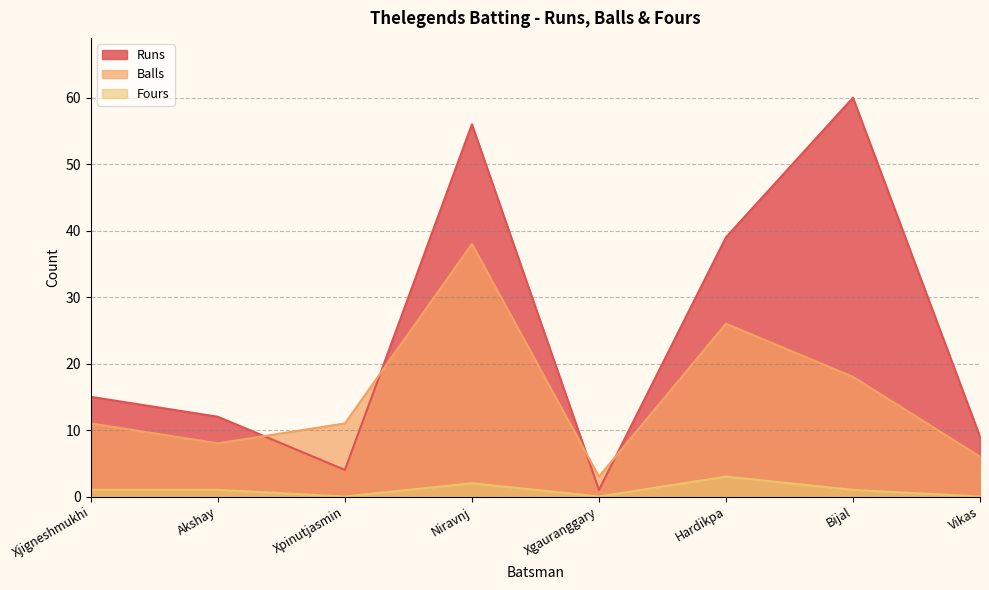

How many interior local valleys does the Fours series have?

2